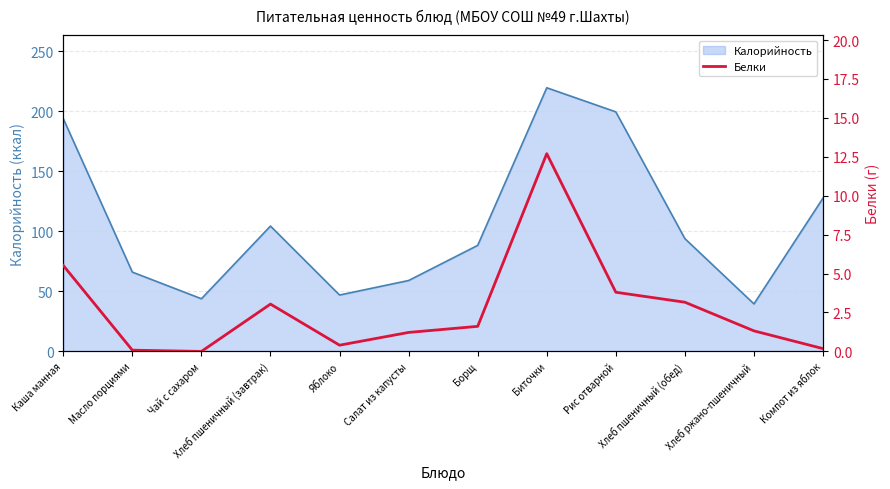

How many data points are less than 1?

4